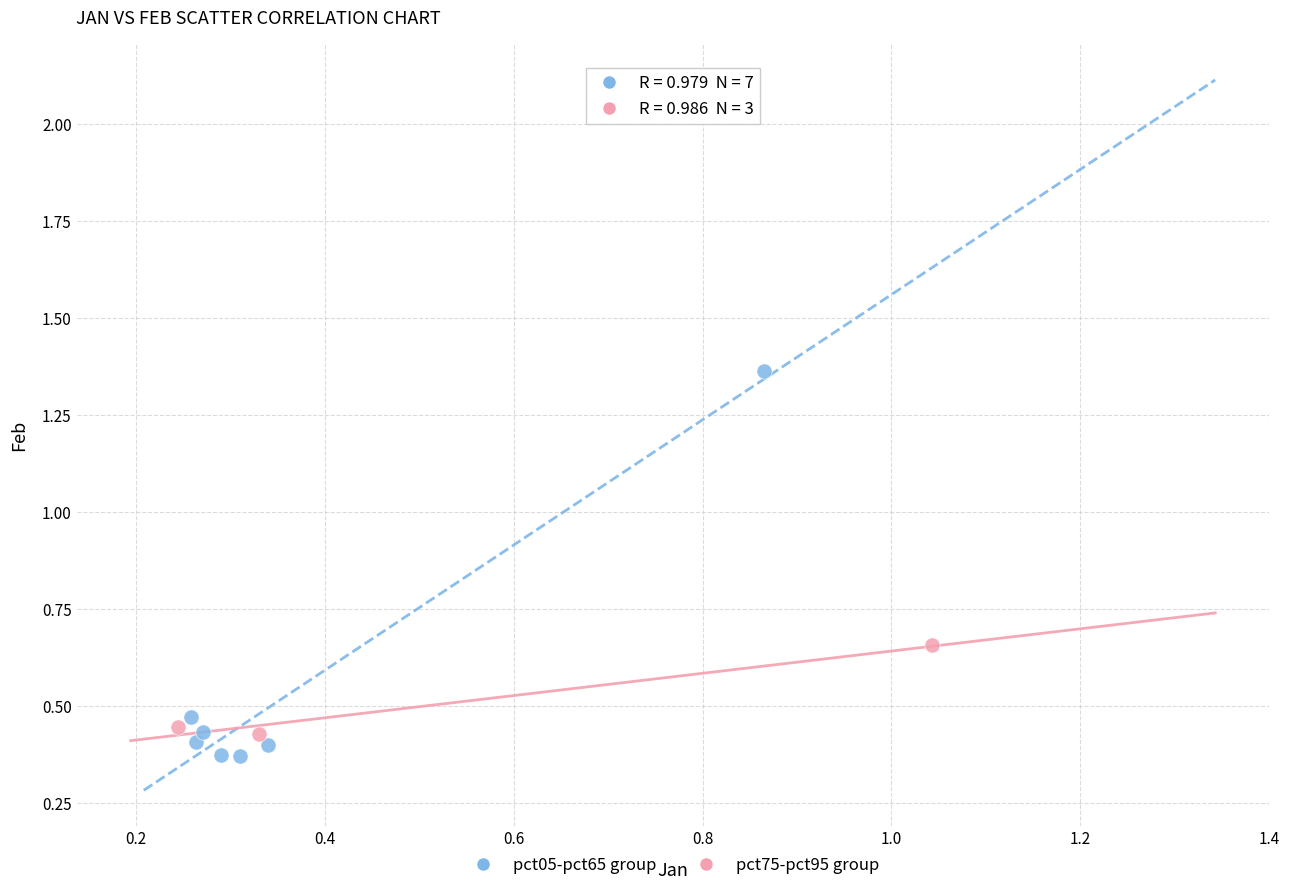

Which series contains the highest Y value?

pct05-pct65 group